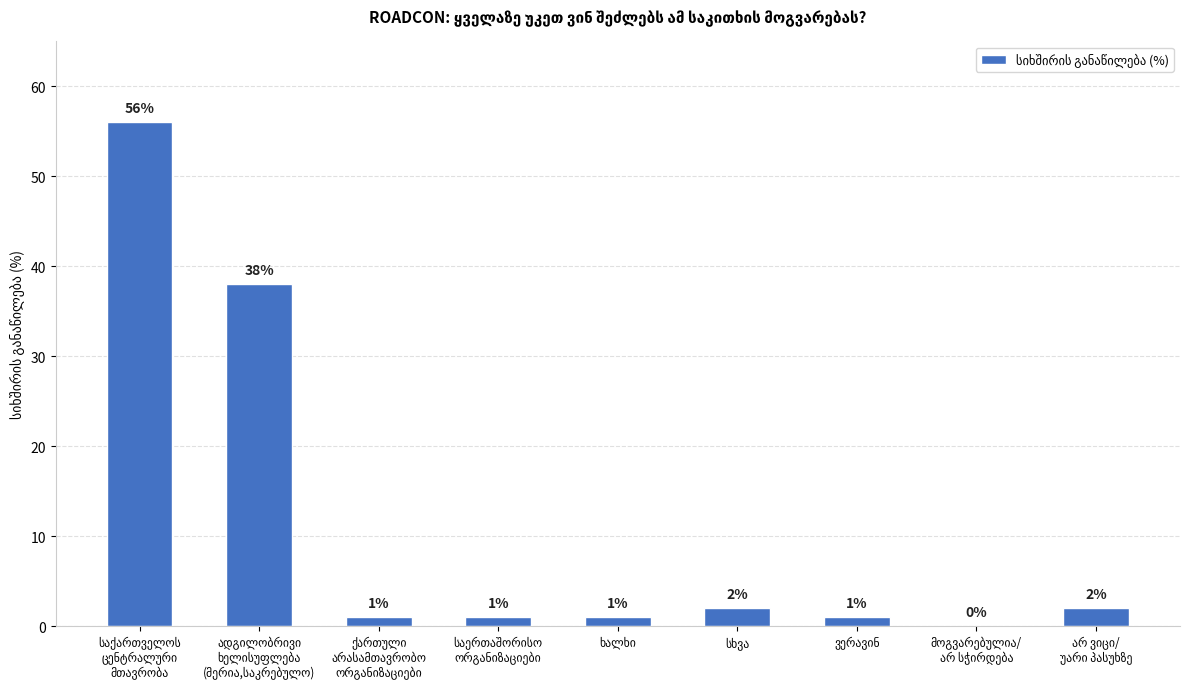

What is the greatest value displayed?

56